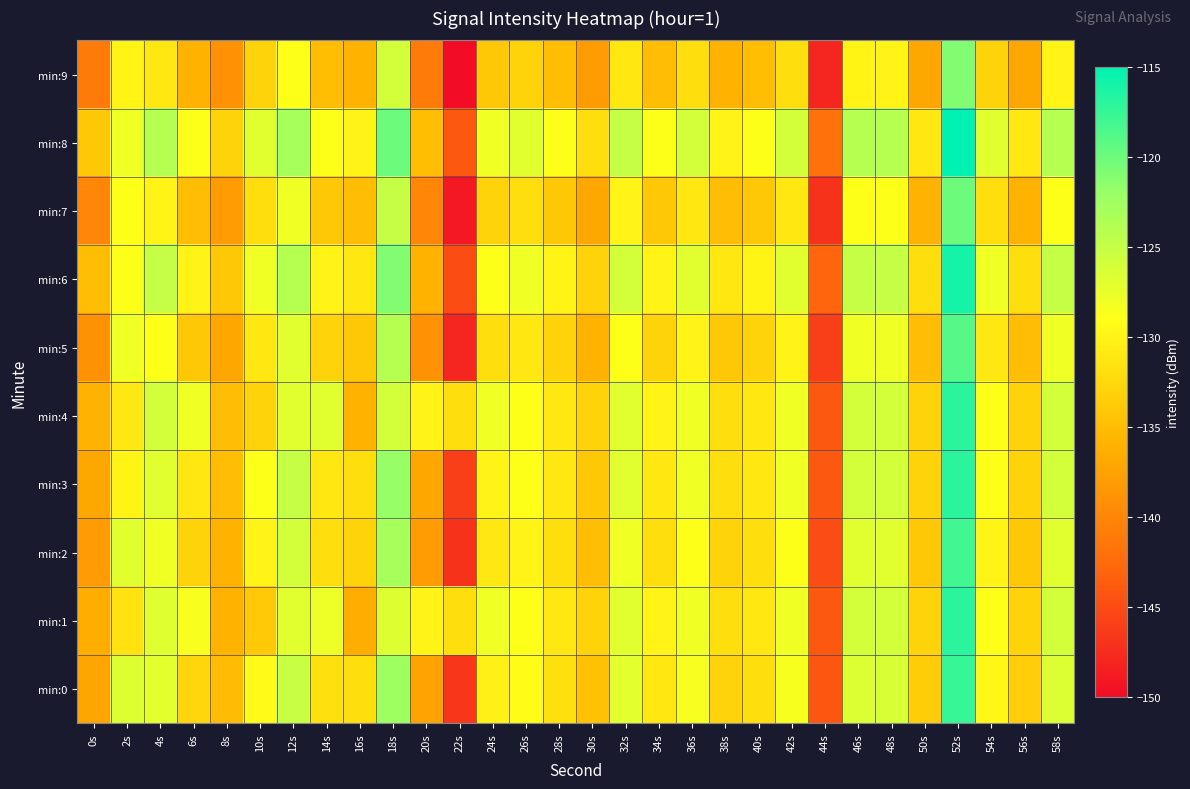

List the series in order of their peak value, highest first.

min:8, min:6, min:1, min:3, min:4, min:0, min:2, min:5, min:7, min:9